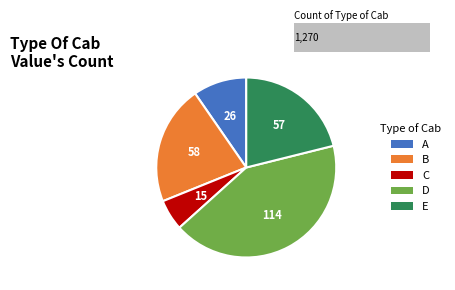

How many slices are in this pie chart?

5